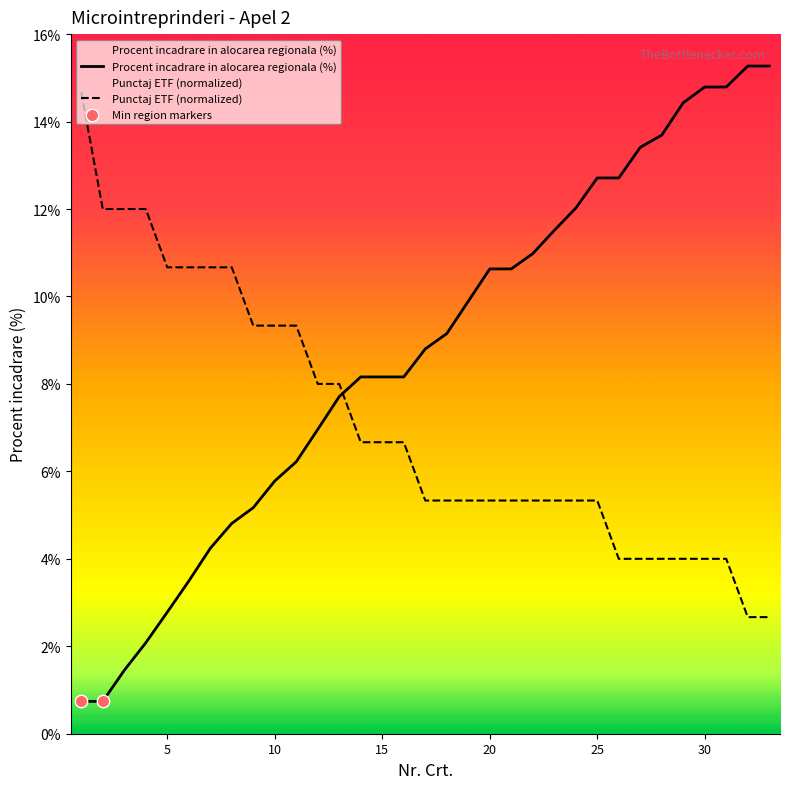

What is the total value across all series at 6?

14.2